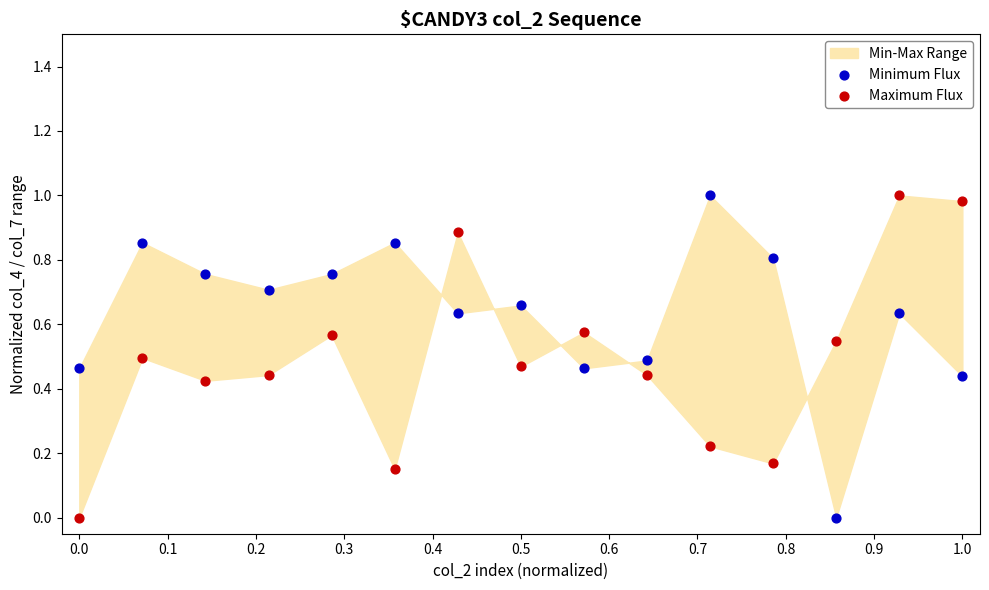

Which series reaches the maximum Y coordinate?

Minimum Flux